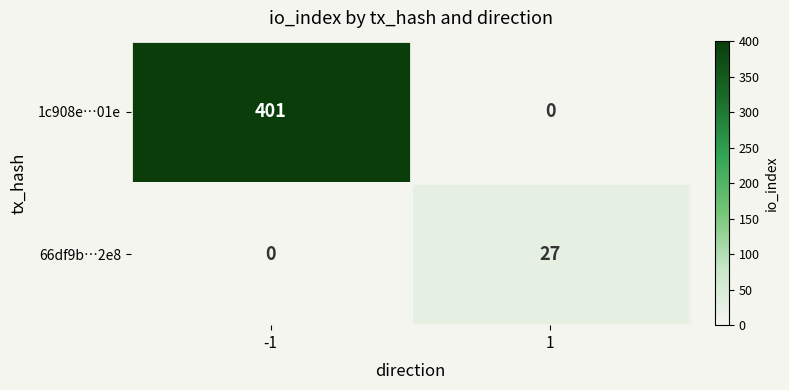

What is the maximum value for 1c908e…01e?

401